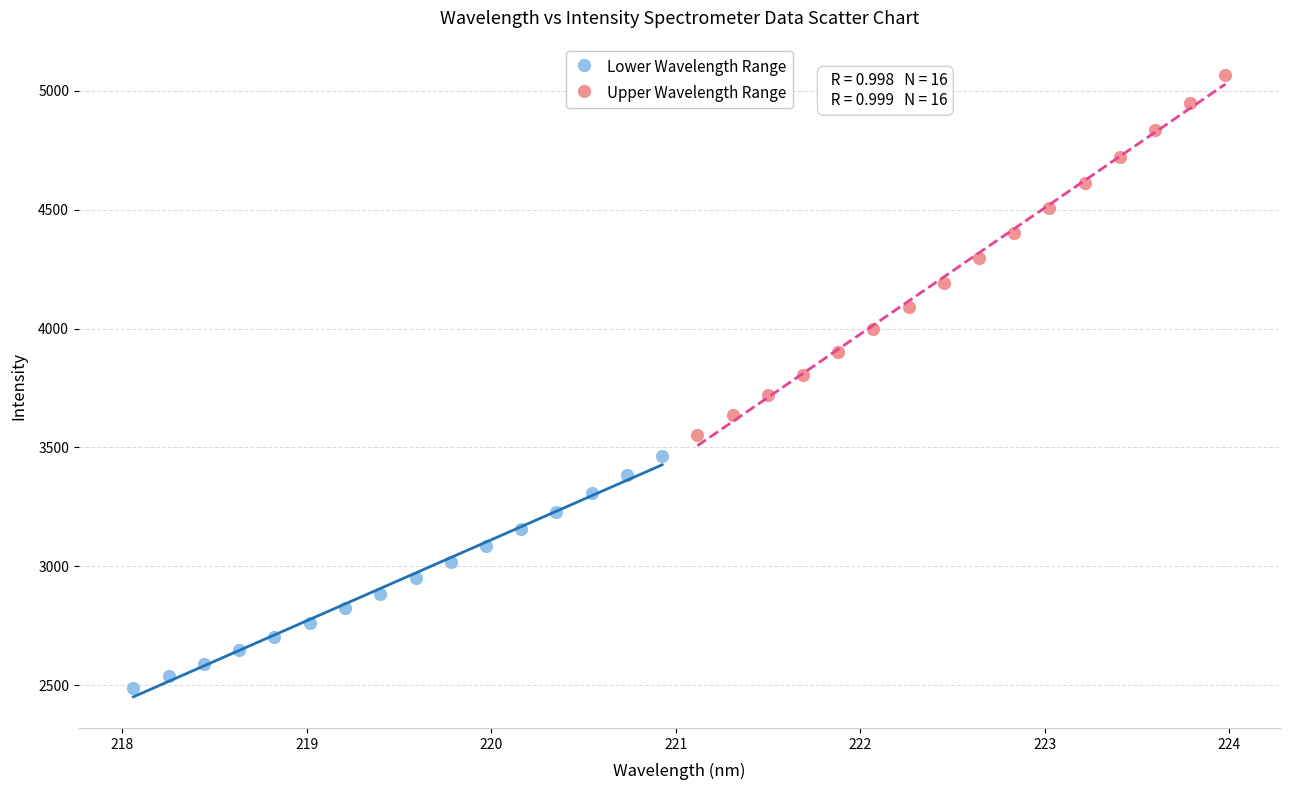

Which series has the largest Y range (max minus min)?

Upper Wavelength Range